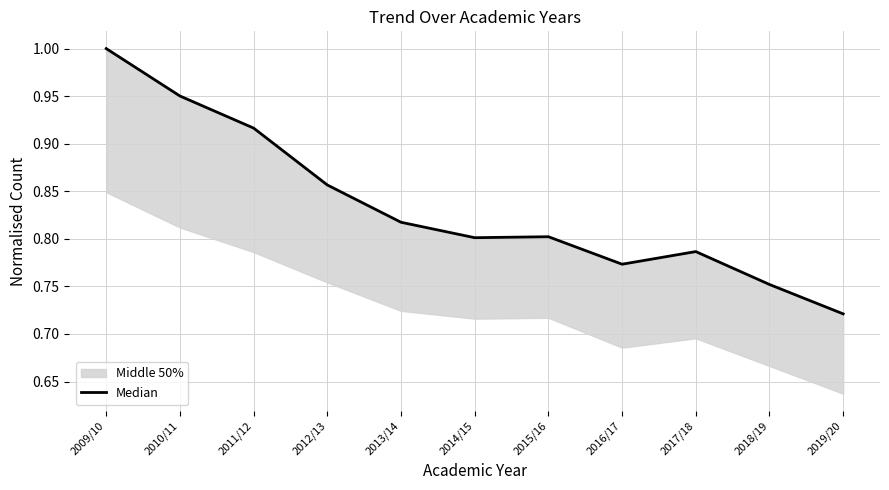

What is the average value?

0.8